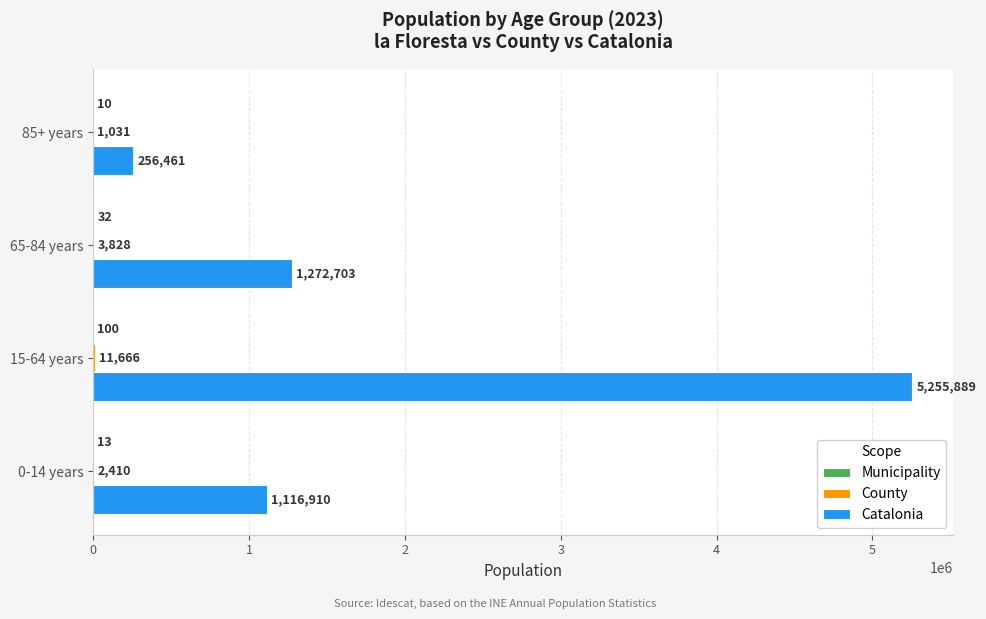

Count the number of data series in this chart.

3